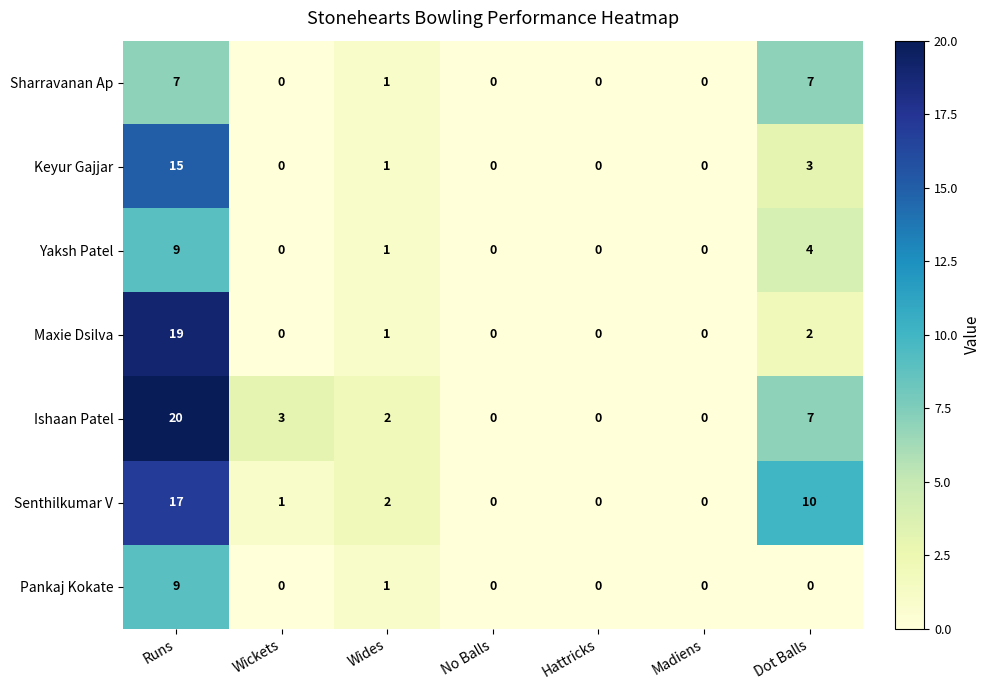

Which series has the largest range (max minus min)?

Ishaan Patel